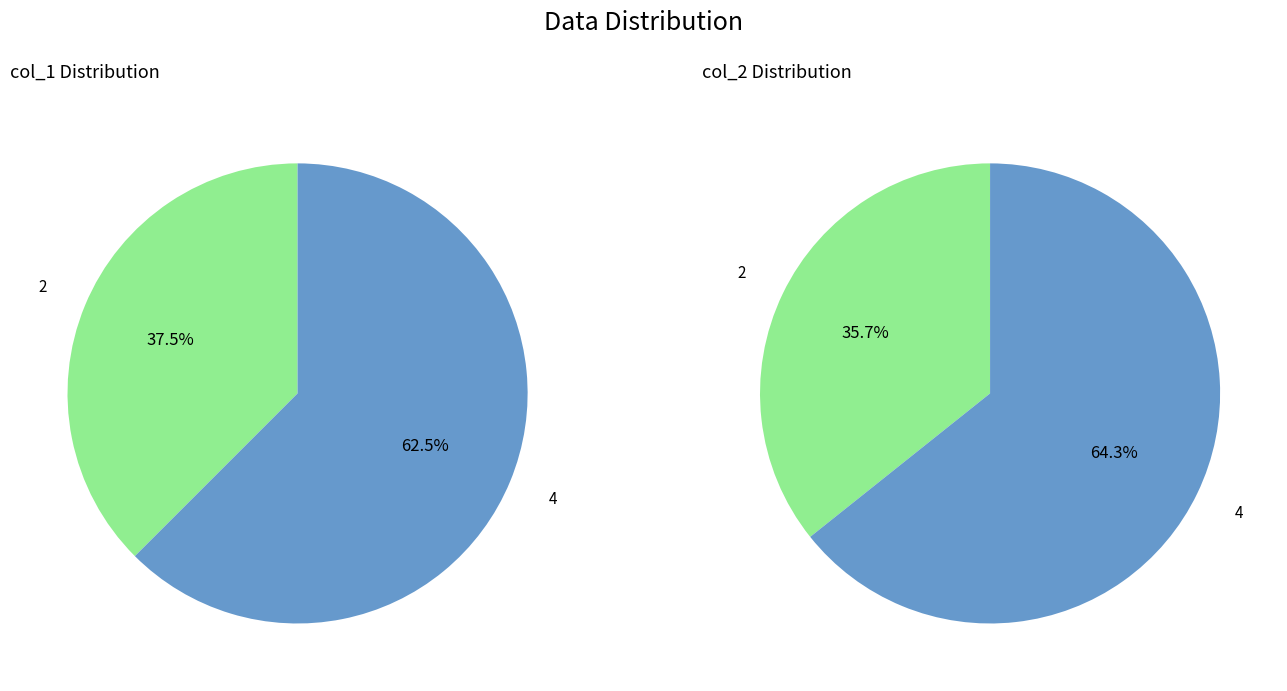

How many segments does this pie chart have?

2